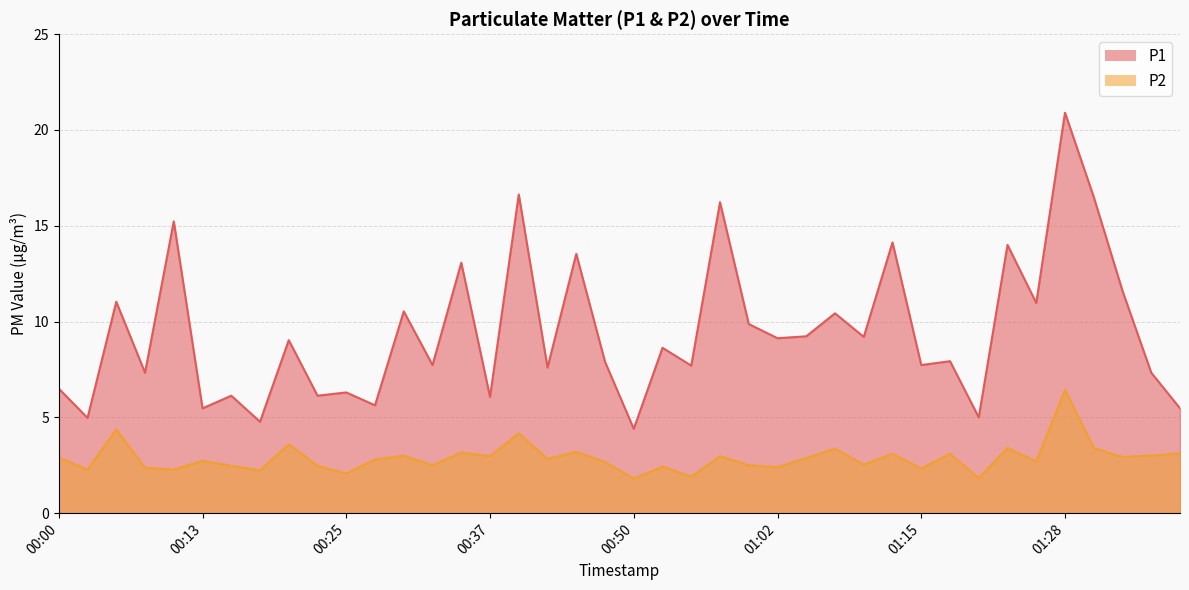

True or false: P1 and P2 intersect in this chart.

False